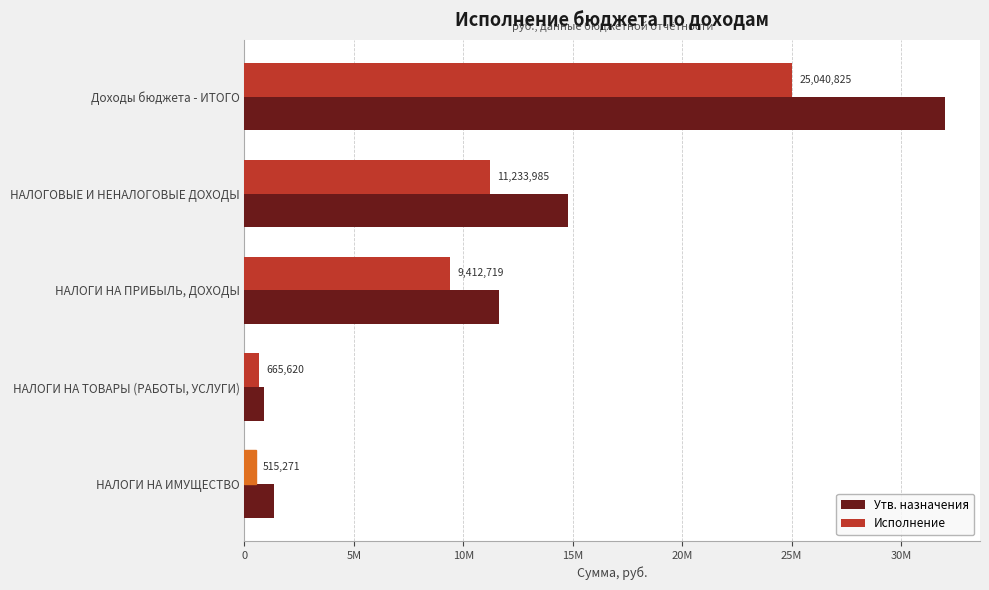

List the series in order of their overall mean, lowest first.

Исполнение, Утв. назначения